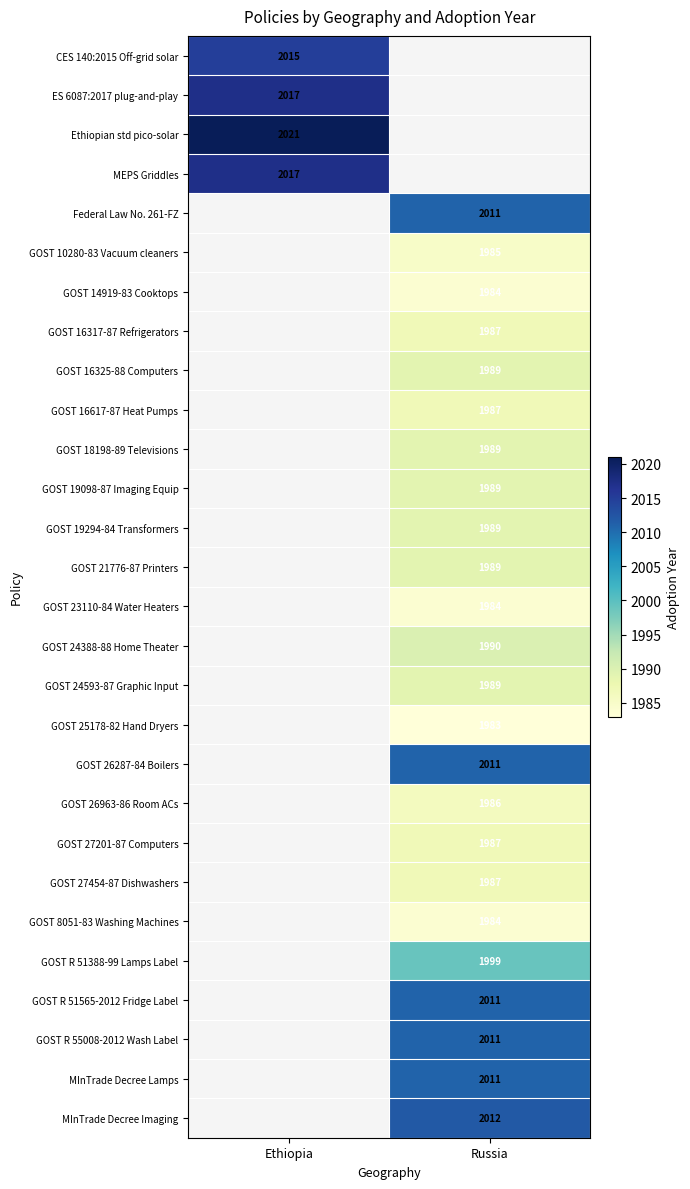

What is the smallest value displayed?

1983.0